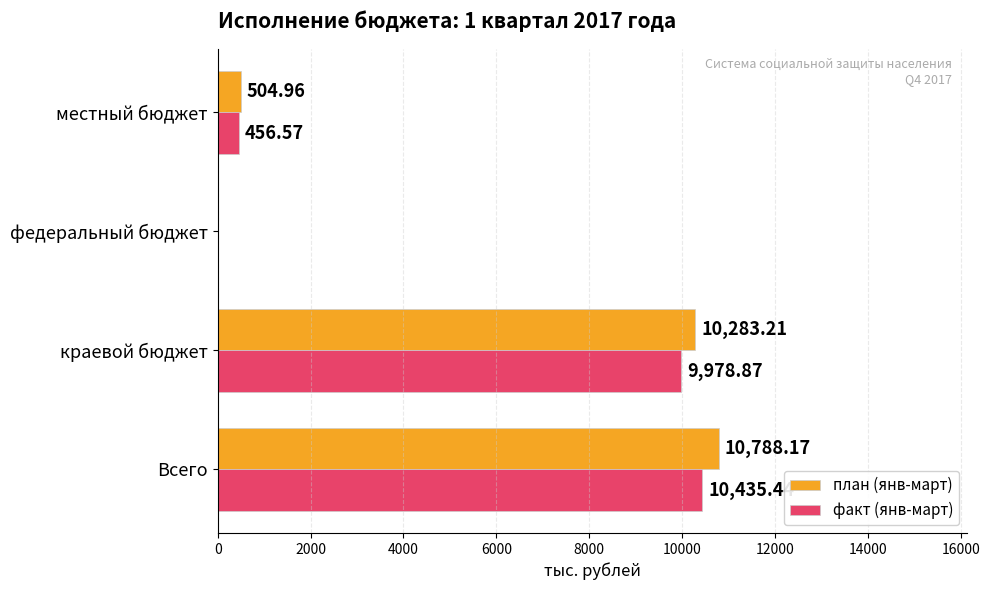

Which series has the largest total across all categories?

план (янв-март)